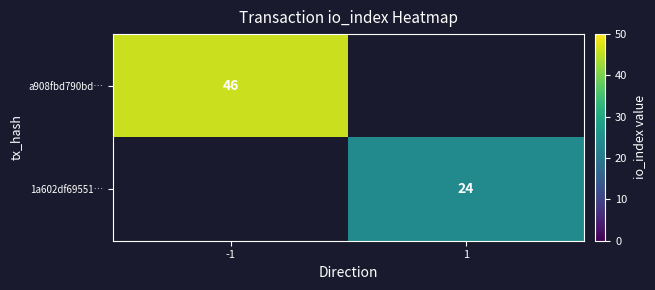

The 1a602df69551… series shows 13 at 1. True or false?

False